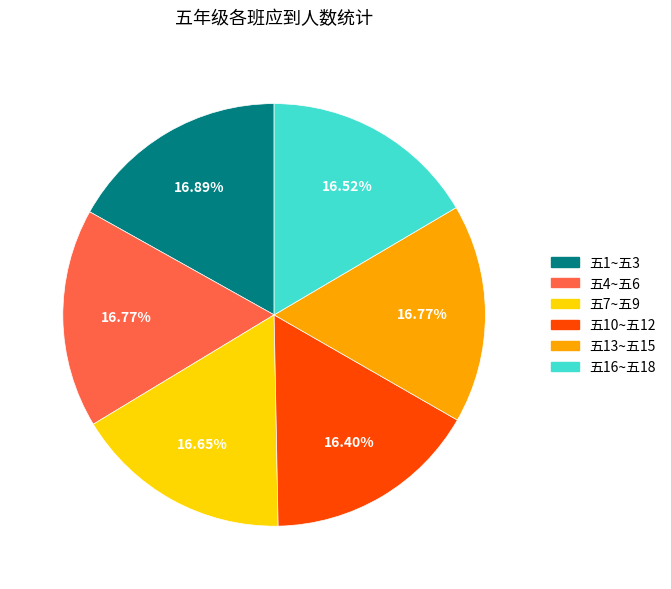

To the nearest percent, what is the average slice percentage?

17%